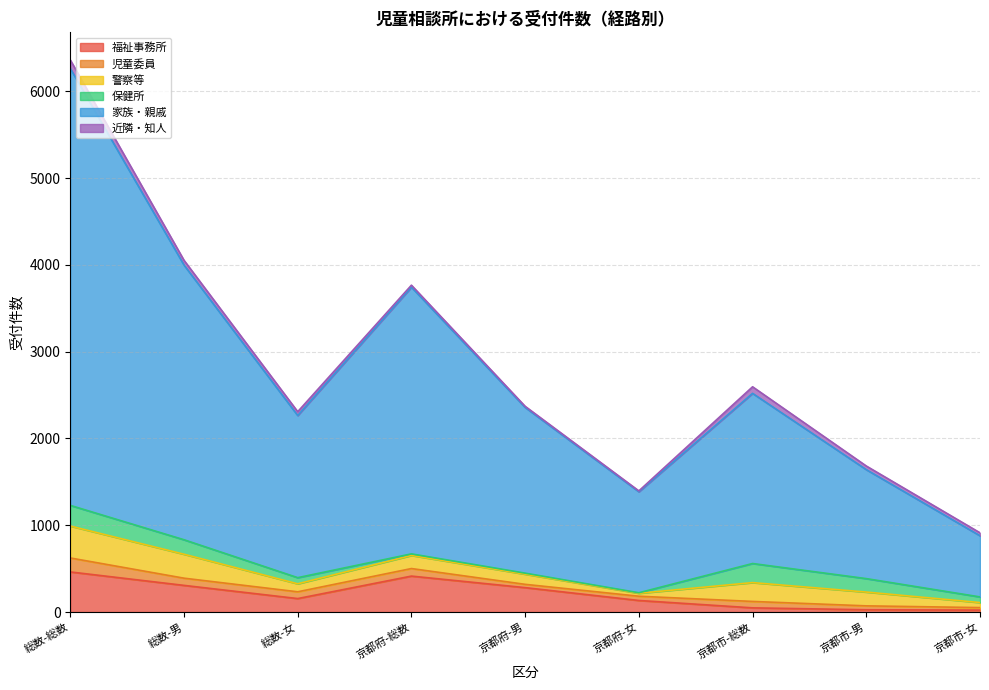

At how many categories does at least one series exceed 479?

9